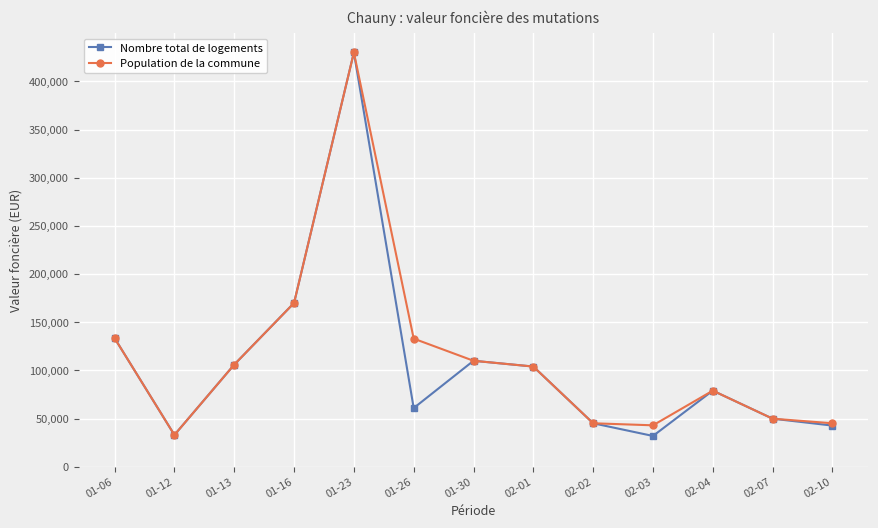

What are all the series names shown in the legend?

Nombre total de logements, Population de la commune